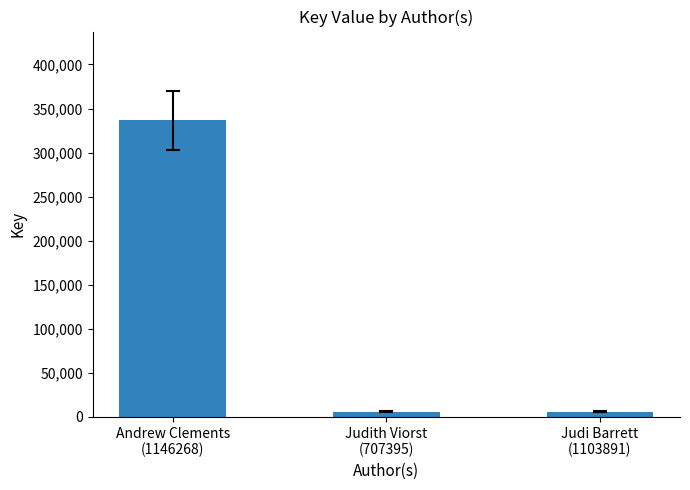

What is the sum of all values?

347980